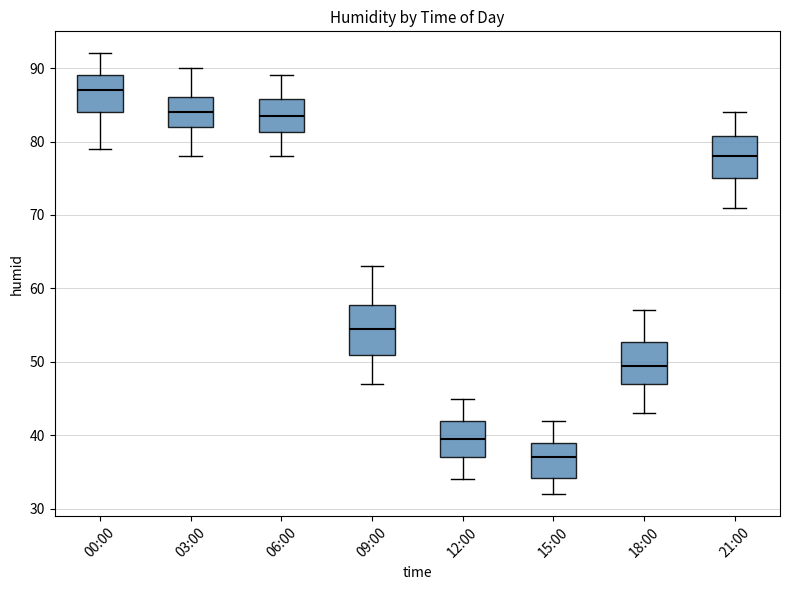

Reading left to right, read every box against the y-axis: the position of its median line, the range the box covers, and the ends of its whiskers. The values are not printed on the chart, so give them approximately, as read against the axis.

00:00: median 87, box 84 to 89, whiskers 79 to 92
03:00: median 84, box 82 to 86, whiskers 78 to 90
06:00: median 84, box 81 to 86, whiskers 78 to 89
09:00: median 55, box 51 to 58, whiskers 47 to 63
12:00: median 40, box 37 to 42, whiskers 34 to 45
15:00: median 37, box 34 to 39, whiskers 32 to 42
18:00: median 50, box 47 to 53, whiskers 43 to 57
21:00: median 78, box 75 to 81, whiskers 71 to 84